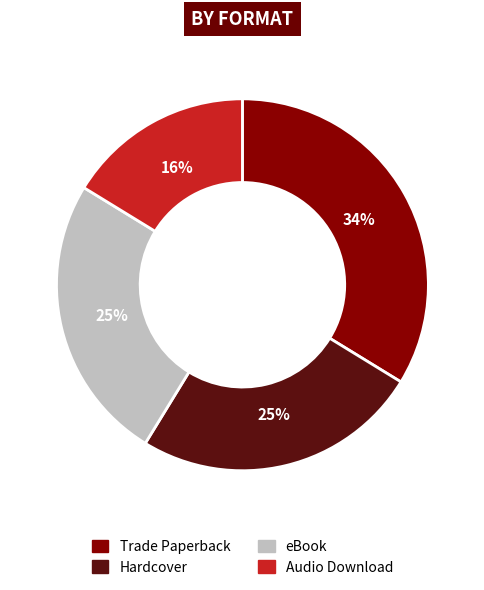

What is the smallest slice in the pie chart?

Audio Download